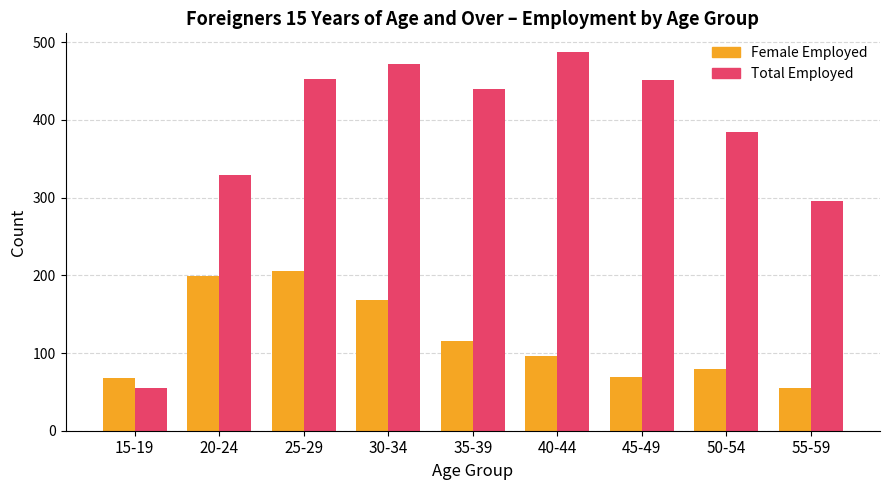

What is the difference between the highest and lowest values at 15-19?

13